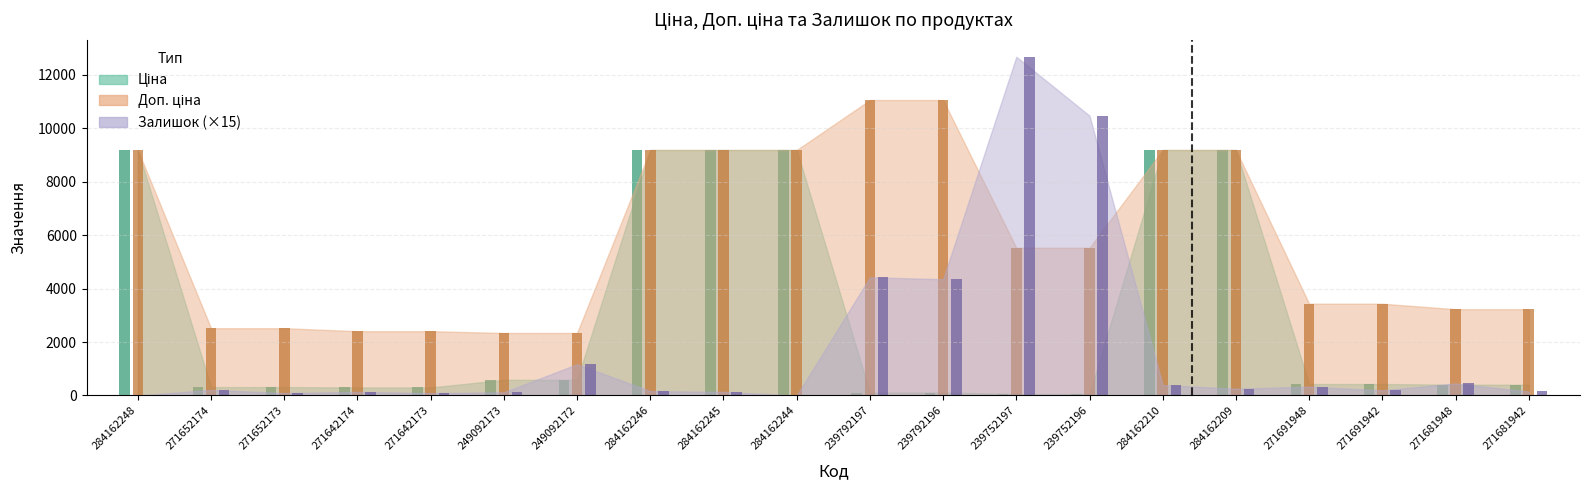

How many bars are there in total?

60